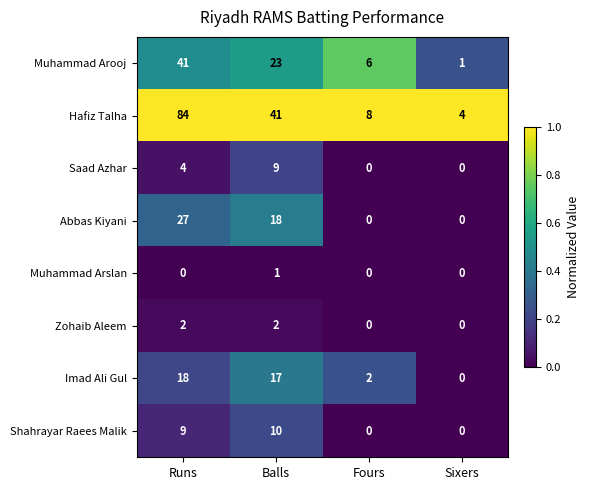

Between Fours and Sixers, which series saw the biggest shift?

Muhammad Arooj